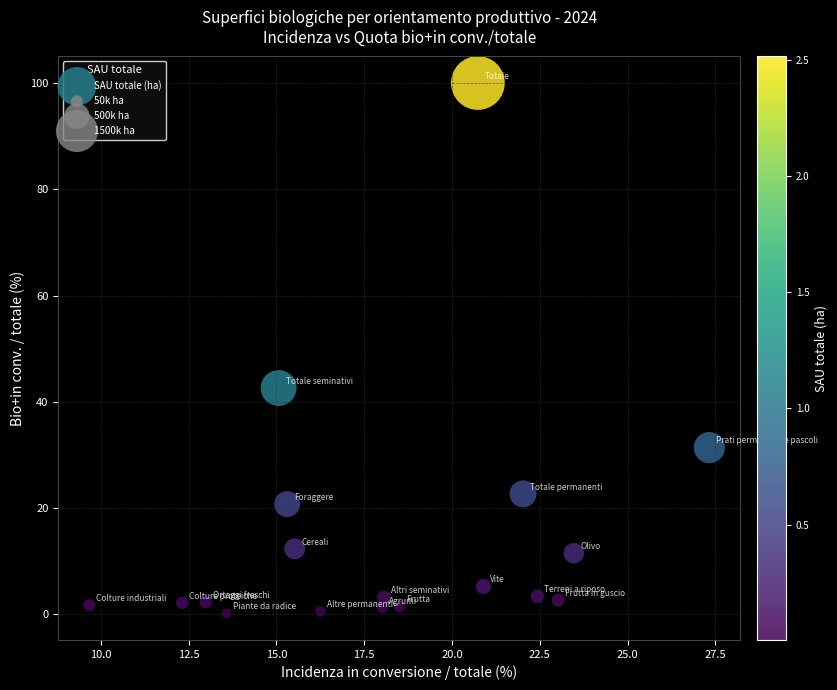

What Y value in the scatter plot is closest to 50?

42.6